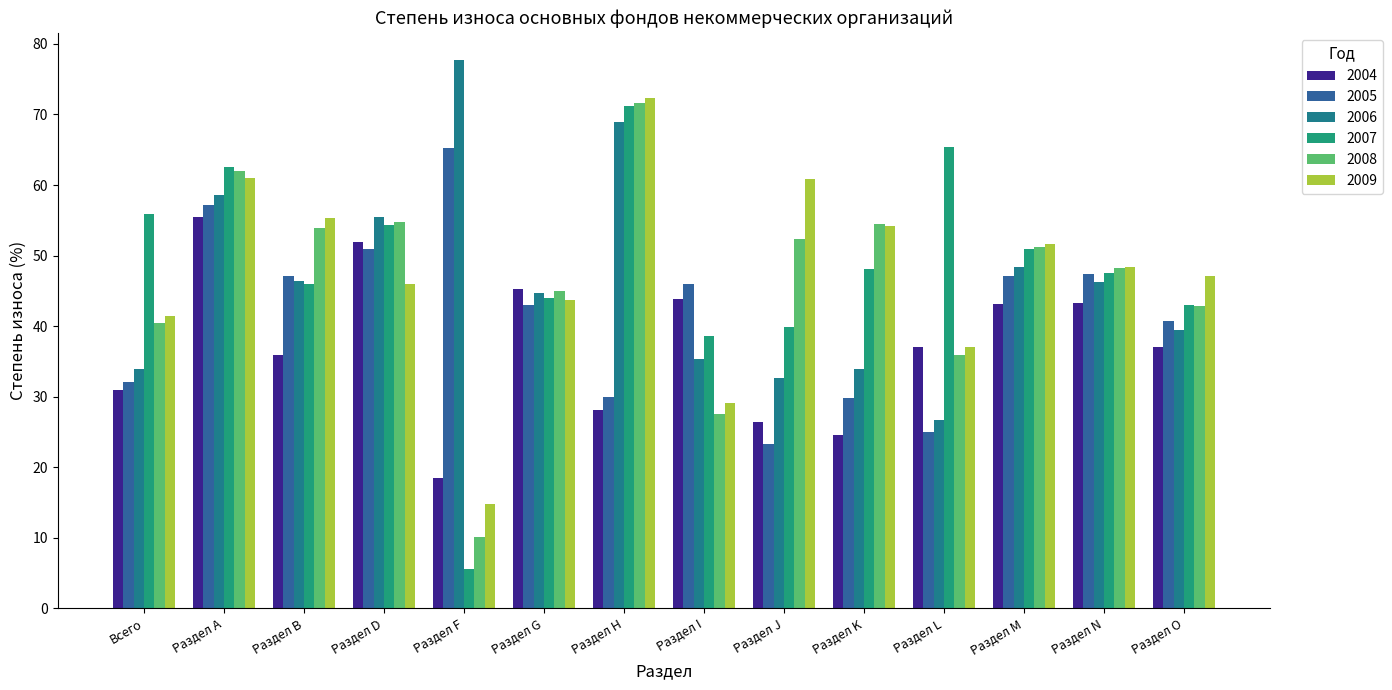

Which series changed the most between Всего and Раздел В?

2005